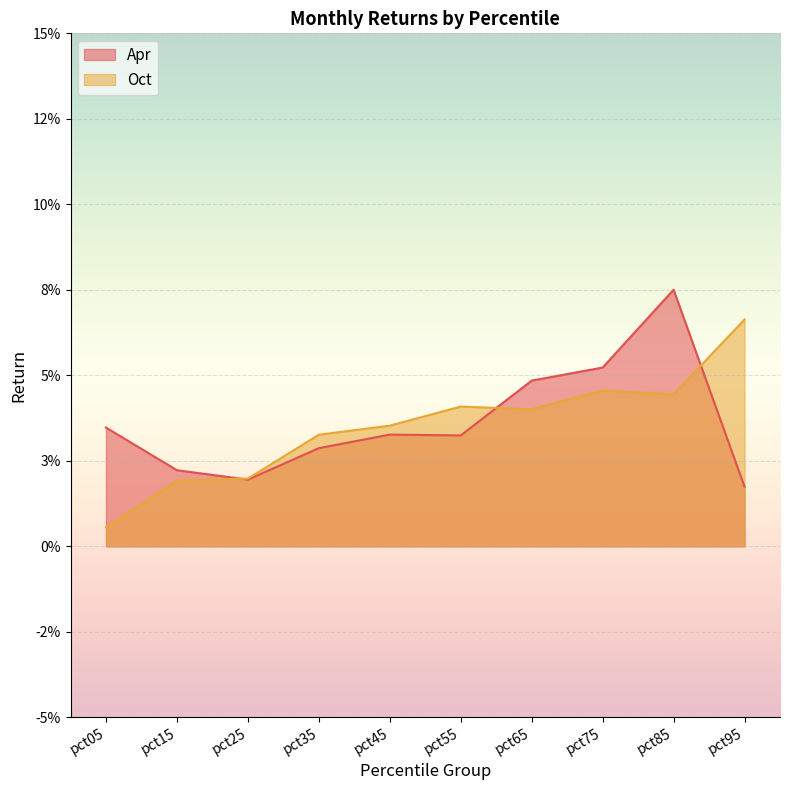

At which category is the sum across all series the highest?

pct85